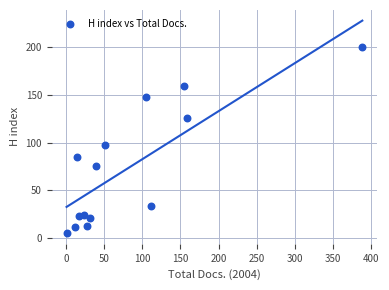

What is the range of Y values (max minus min)?

195